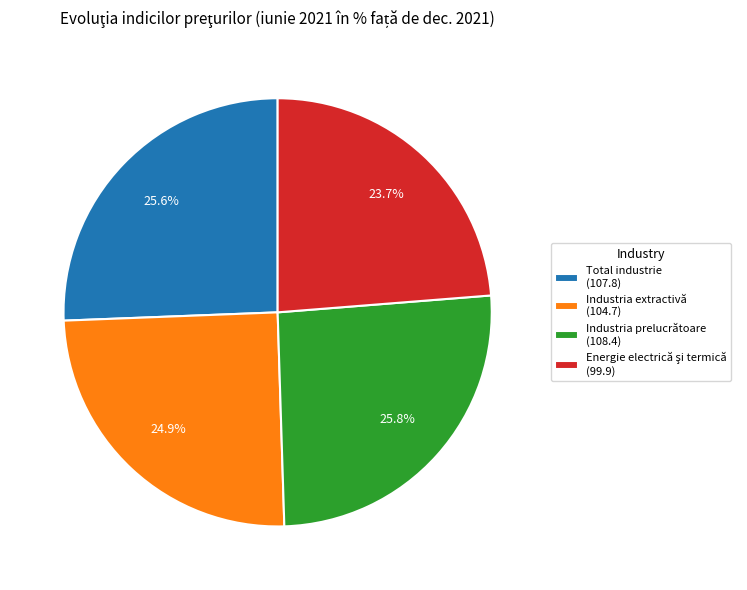

Does Industria extractivă represent more than half of the total?

No